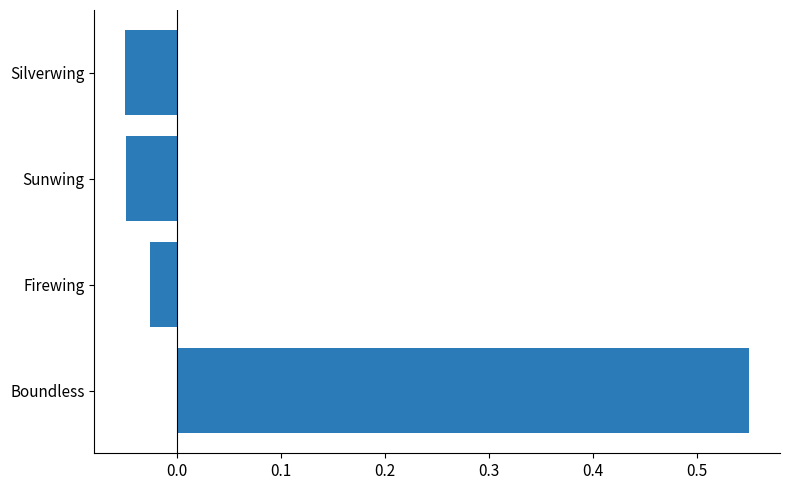

Count the number of values greater than 0.

1